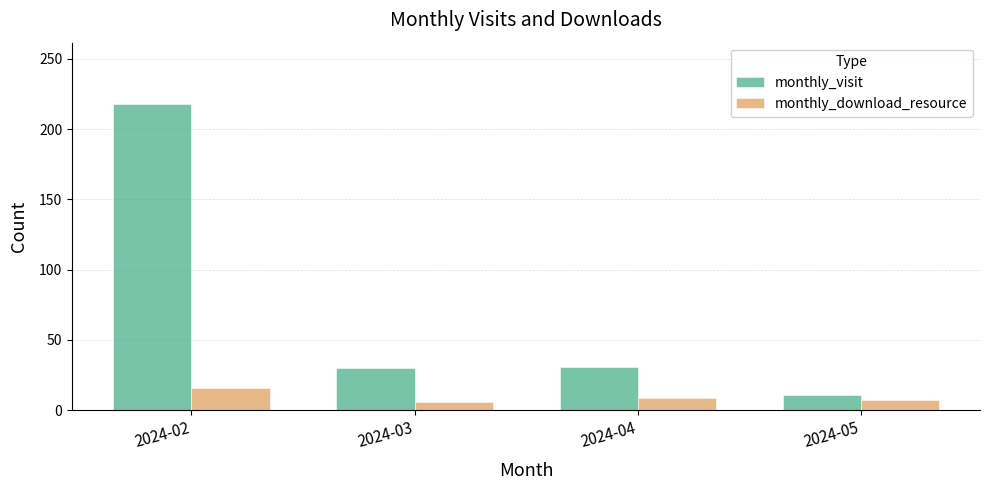

At how many categories does at least one series exceed 34?

1